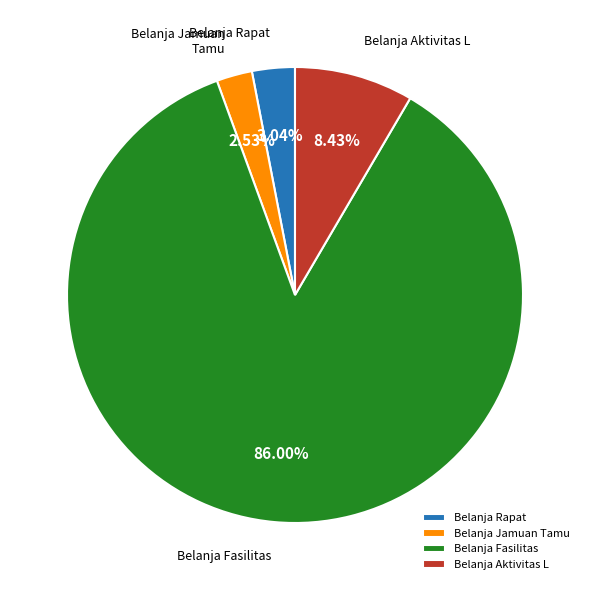

Do Belanja Jamuan Tamu and Belanja Rapat together represent more than half of the pie?

No